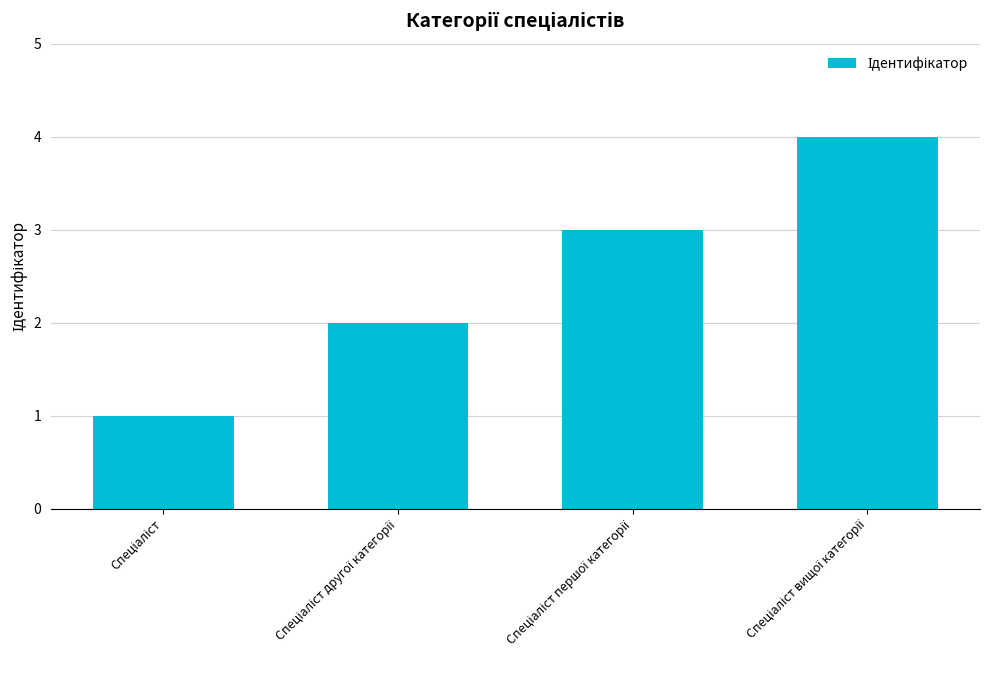

What is the maximum value shown in the chart?

4